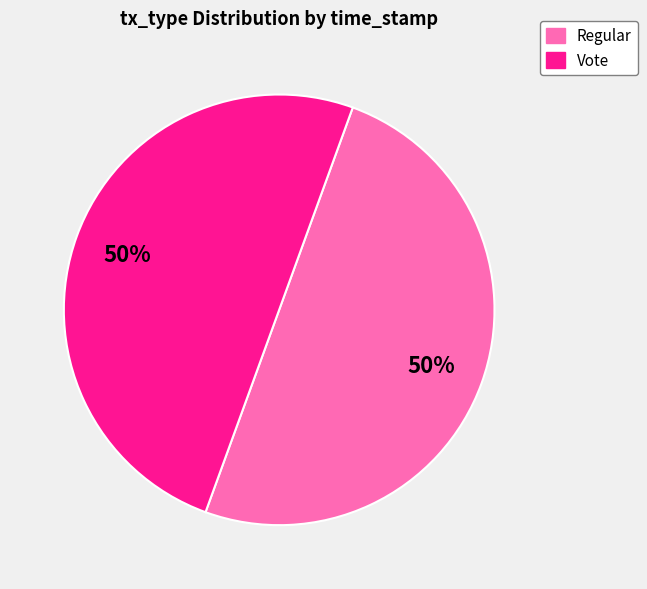

True or false: Vote accounts for 43% of the total.

False